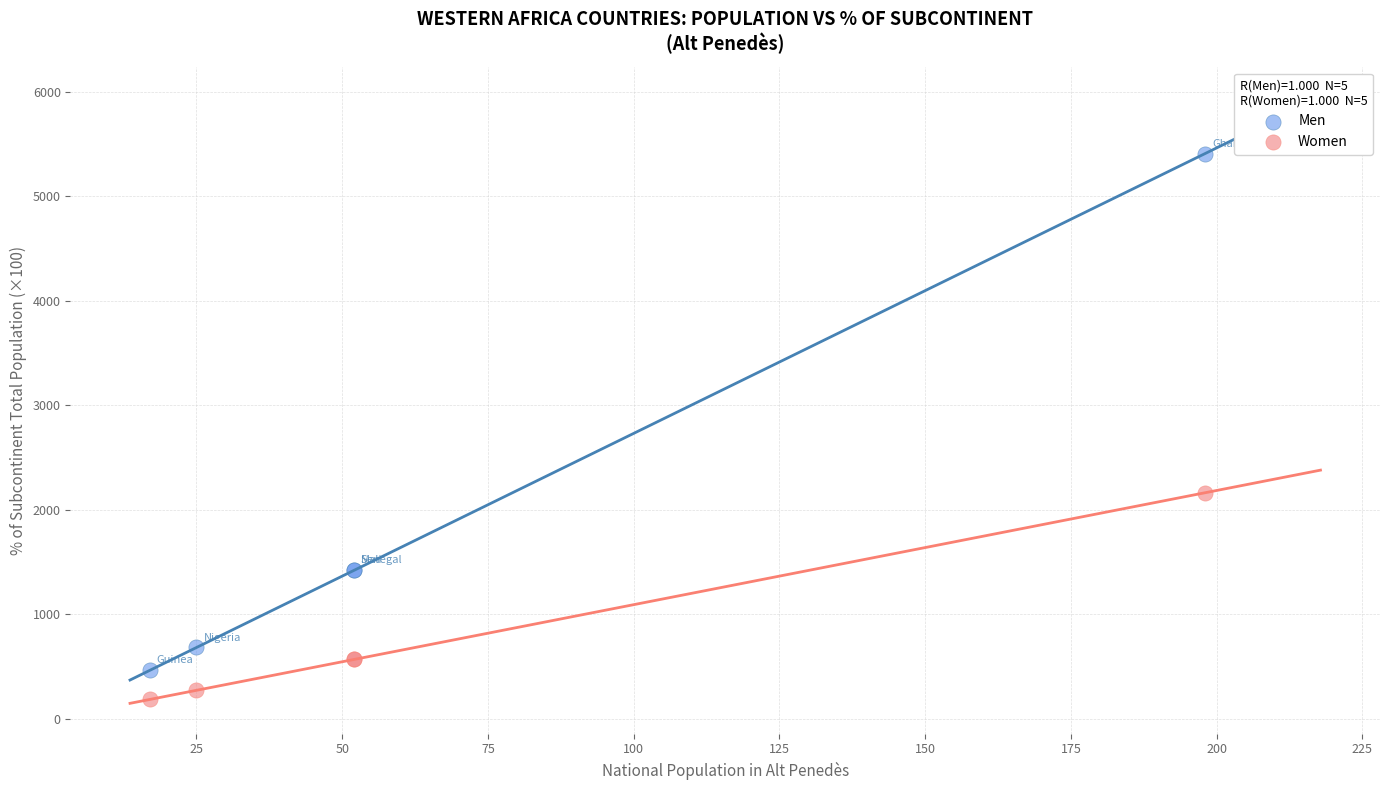

Which series has the widest spread of Y values?

Men